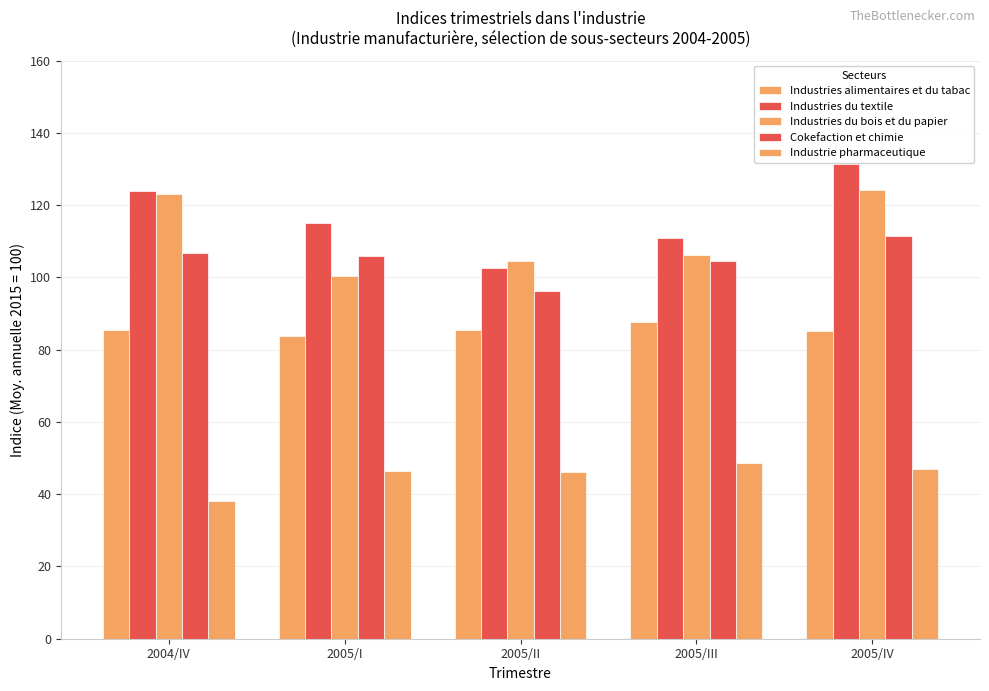

How many bars are there in each group?

5